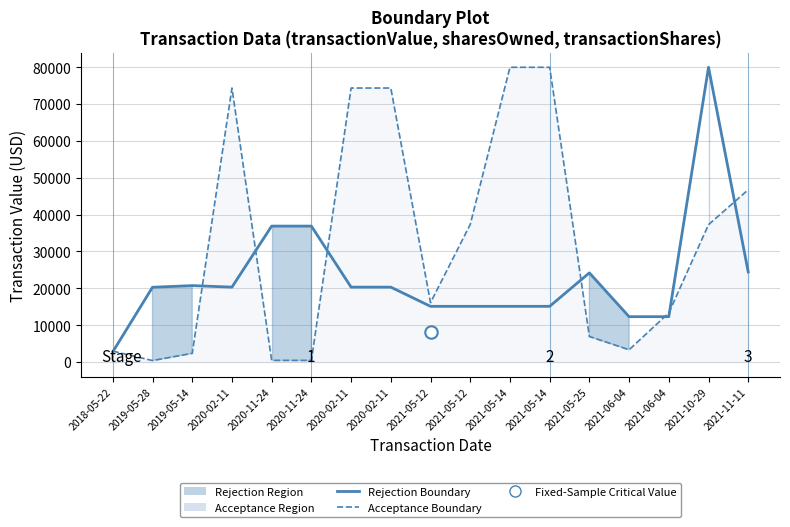

Is the value of Acceptance Boundary at 2019-05-28 greater than the value of Rejection Boundary at 2021-05-12?

No